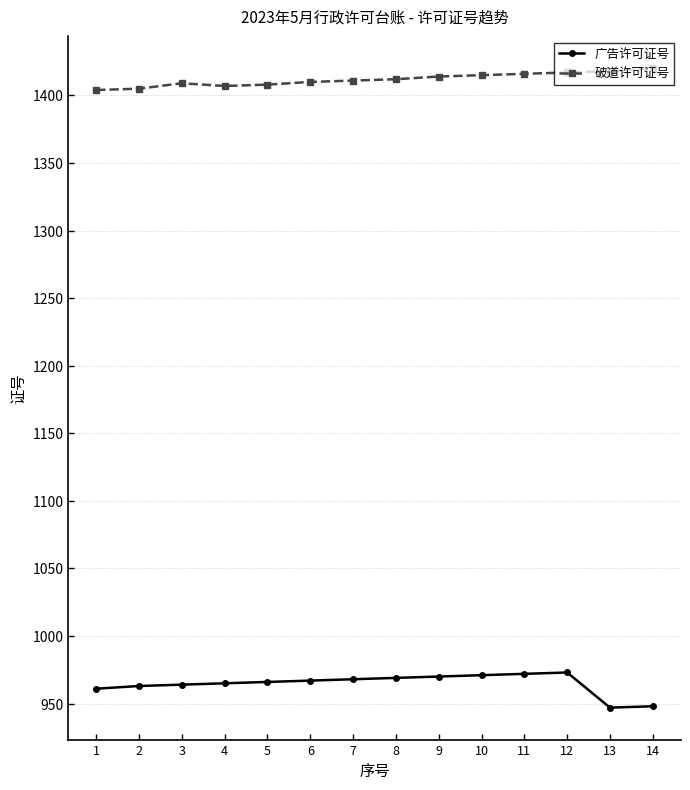

What is the value of the 广告许可证号 point at the 10th from the left?

971